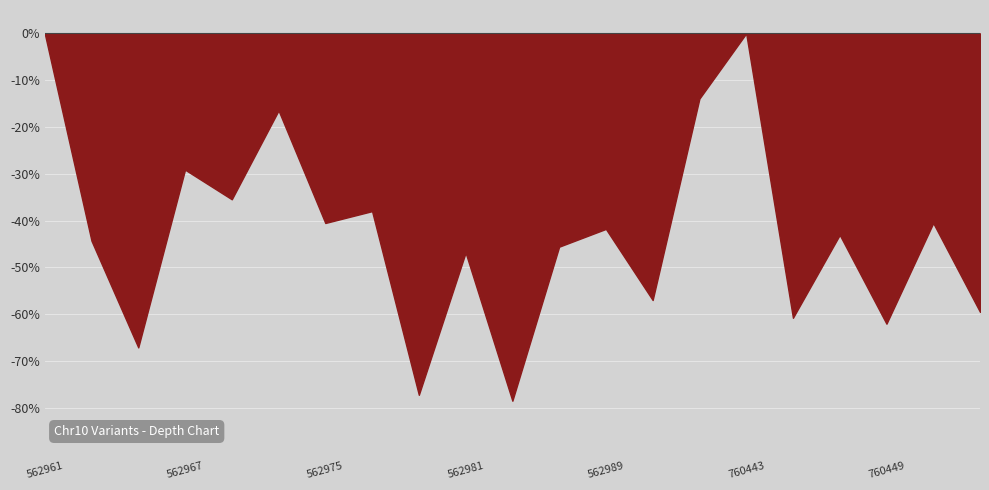

What is the difference between the maximum and minimum values?

78.5